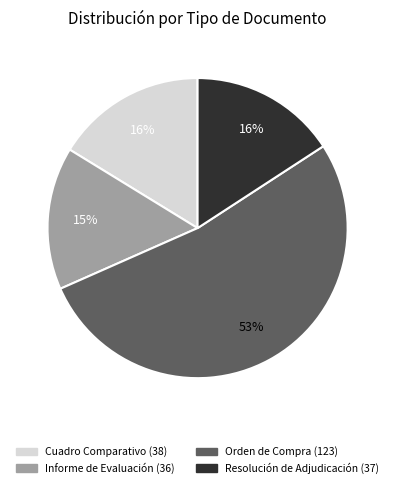

Is there any slice that represents more than half of the pie?

Yes